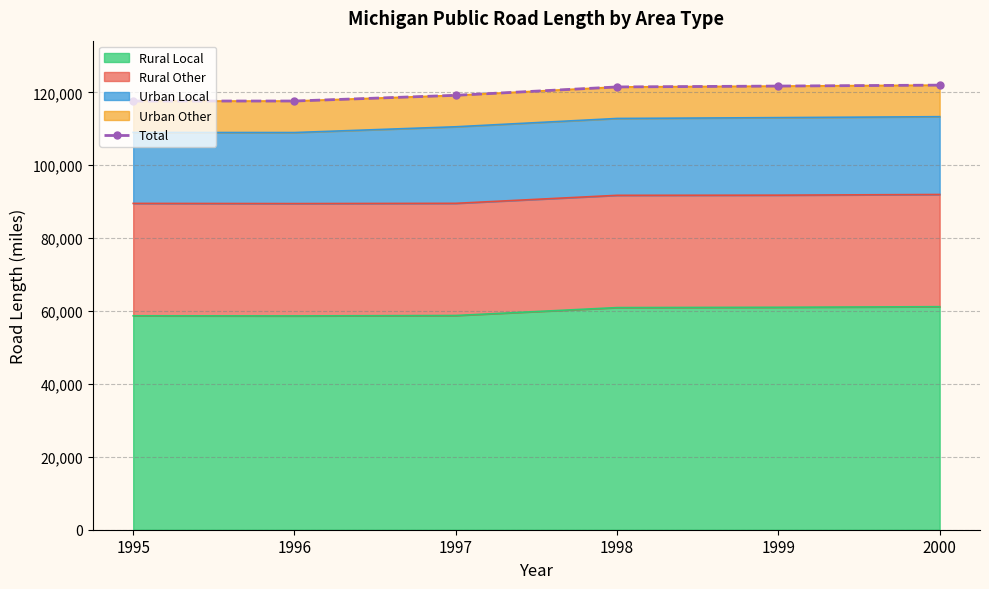

Is it true that the value at 1999 is 121722?

True